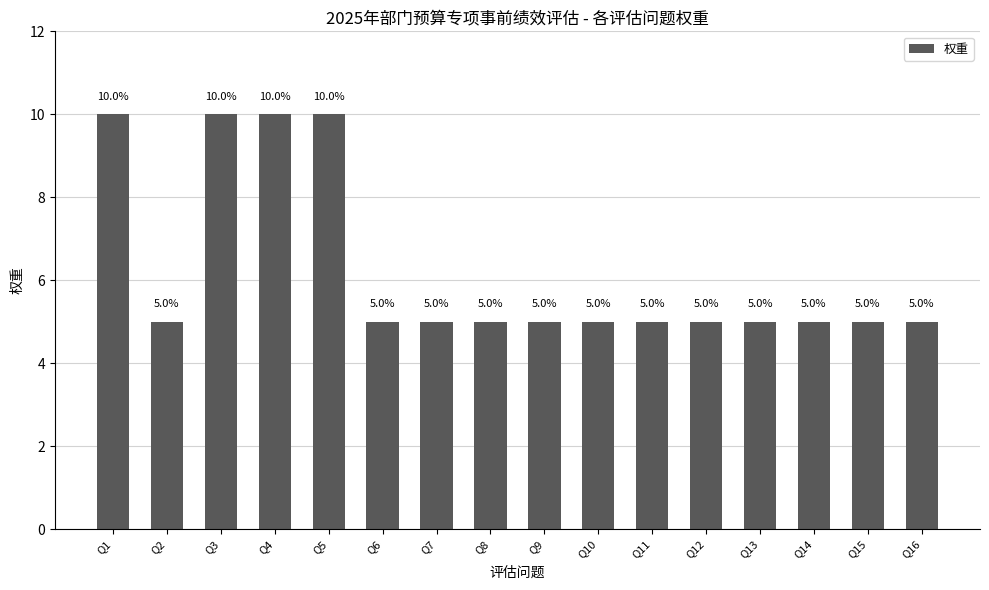

What is the greatest value displayed?

10